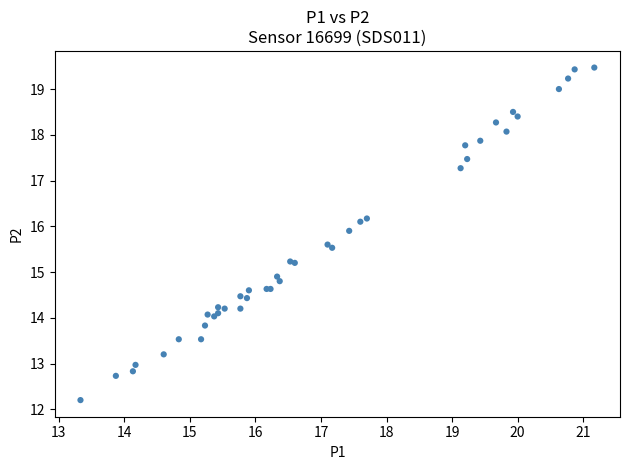

What Y value in the scatter plot is closest to 15?

14.9